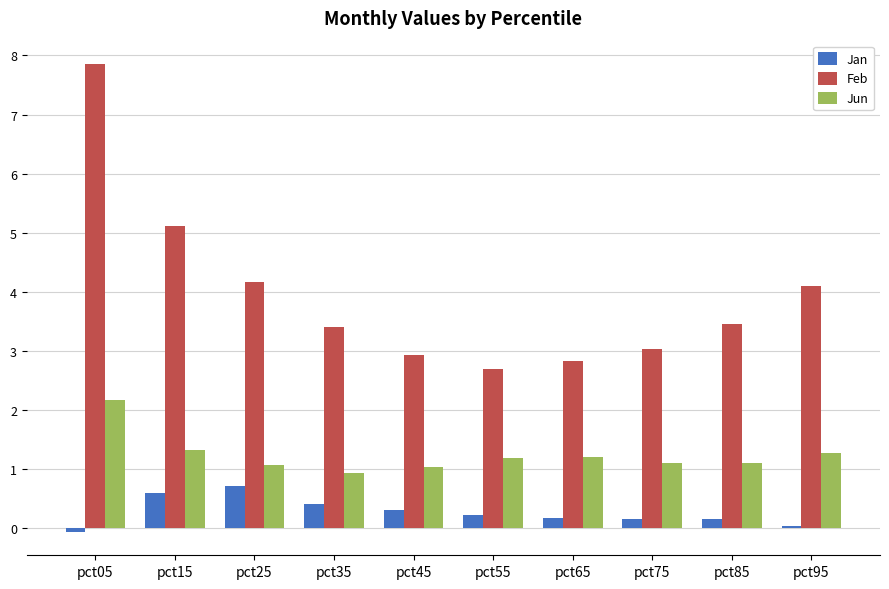

What are all the series names shown in the legend?

Jan, Feb, Jun